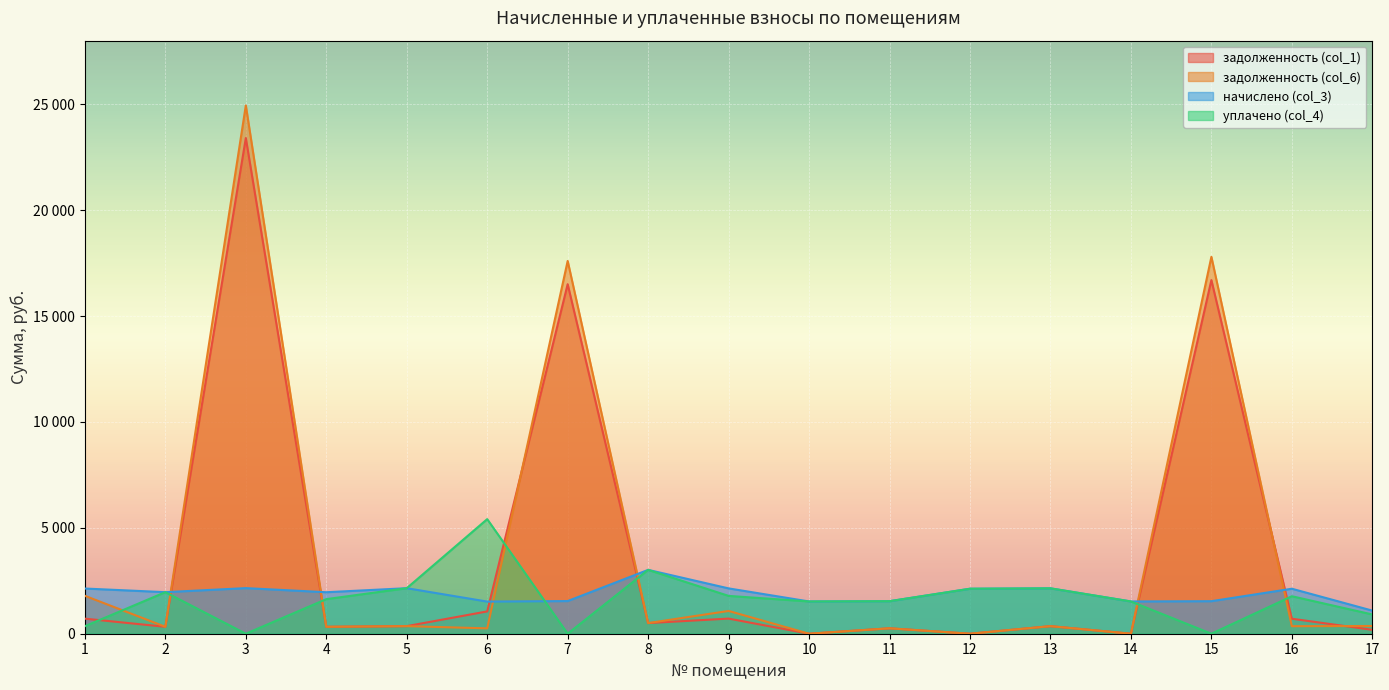

How many interior local valleys does the задолженность (col_1) series have?

6